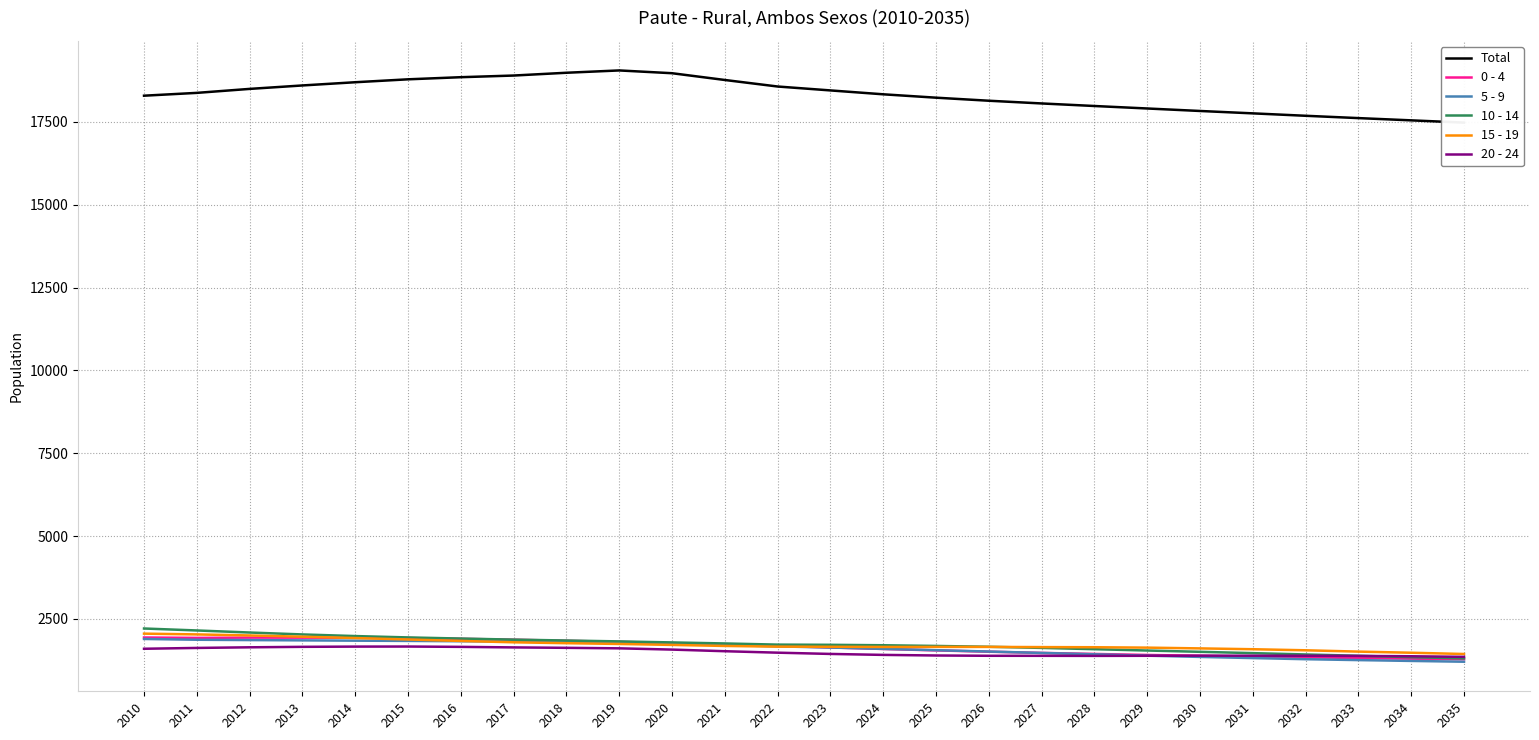

Between which two adjacent categories do 0 - 4 and 5 - 9 first intersect?

2023 and 2024